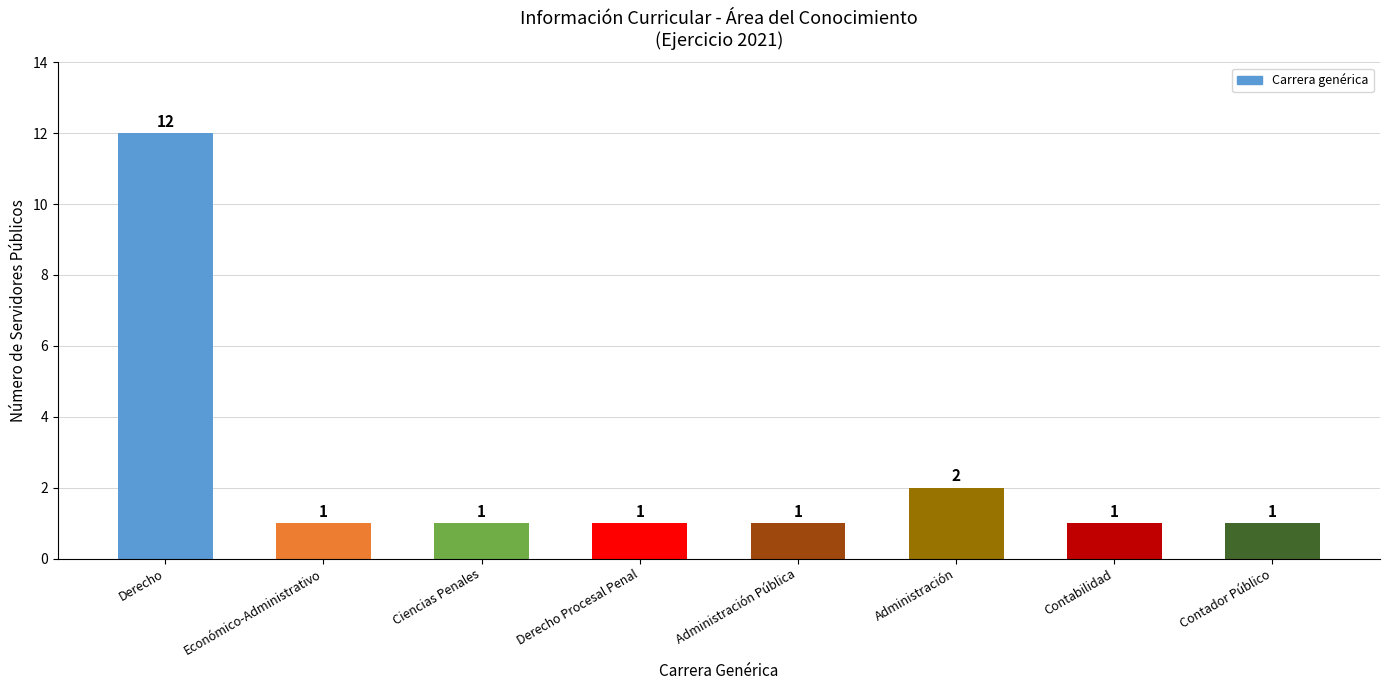

The chart shows a value of 3 at Administración. True or false?

False